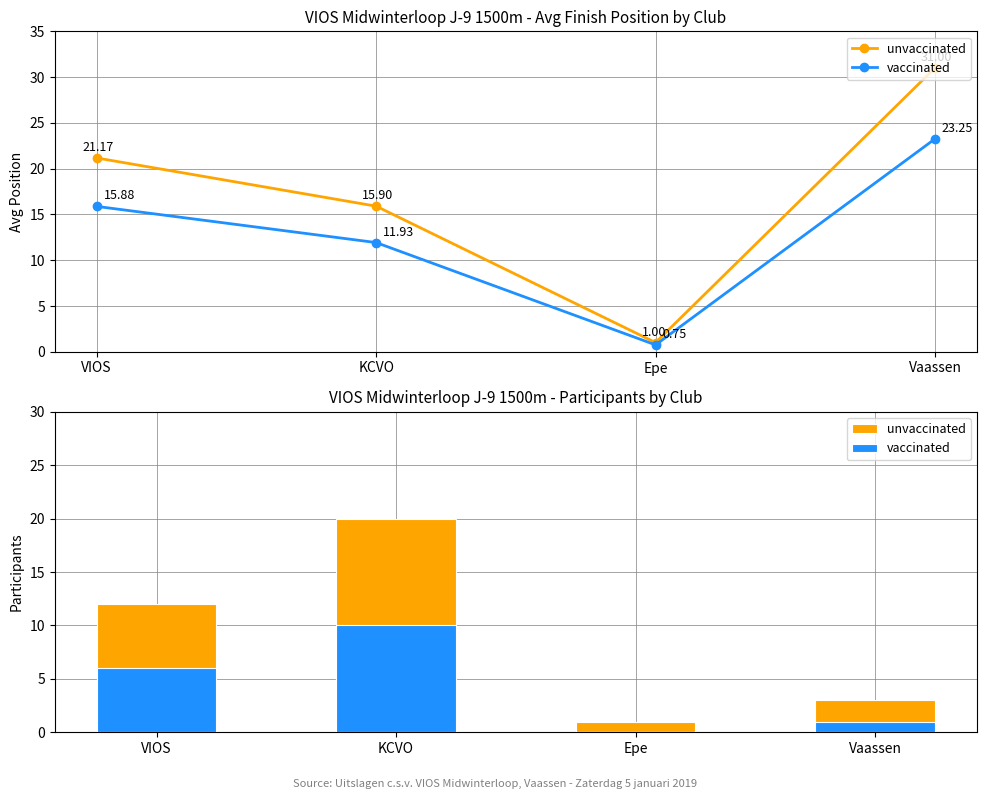

Which series has the largest range (max minus min)?

unvaccinated